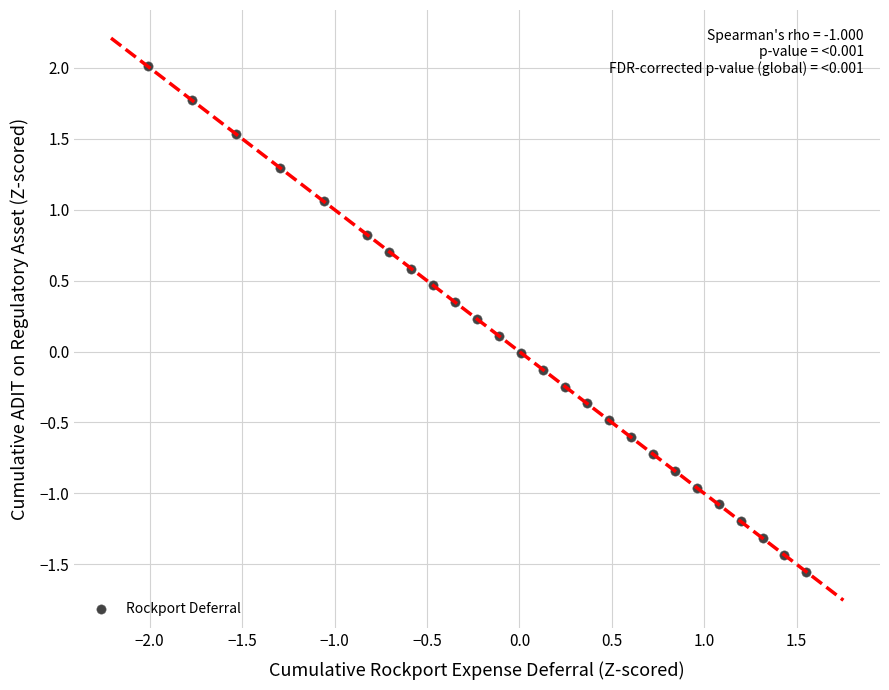

What is the range of Y values (max minus min)?

3.6